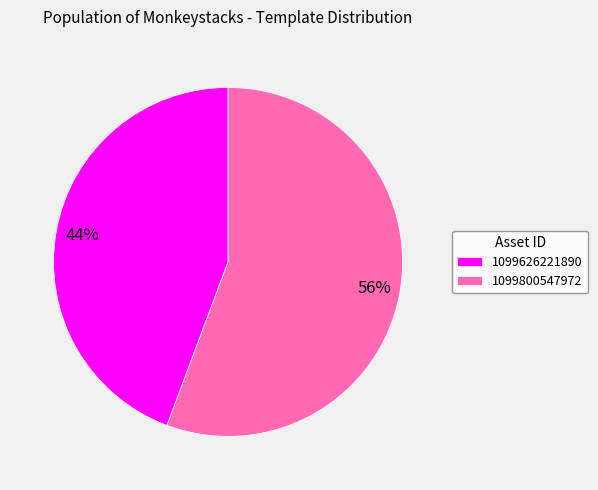

Combined, do 1099800547972 and 1099626221890 account for over 50%?

Yes